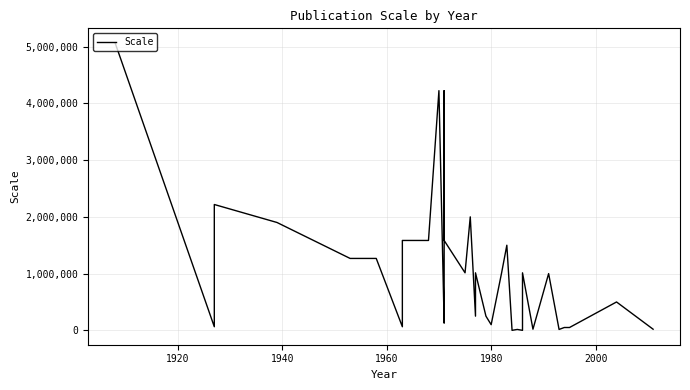

What is the difference between the second highest and minimum values?

4224000